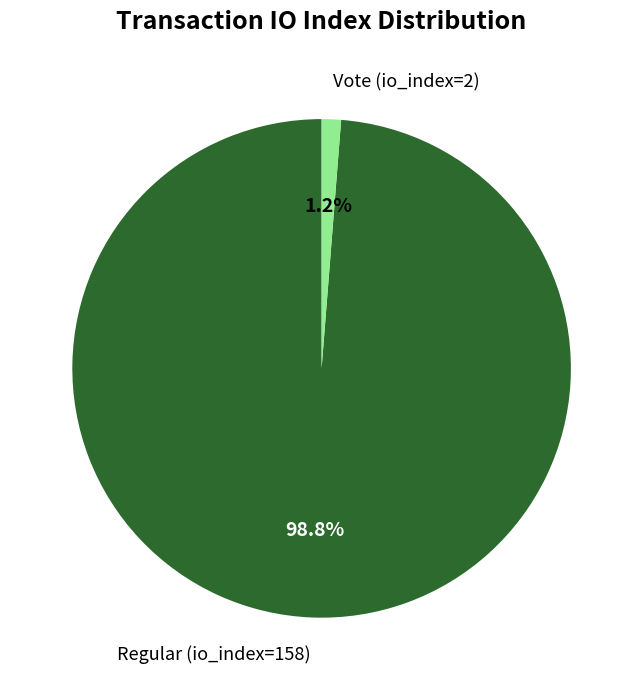

Which category has the smallest portion of the pie?

Vote (io_index=2)